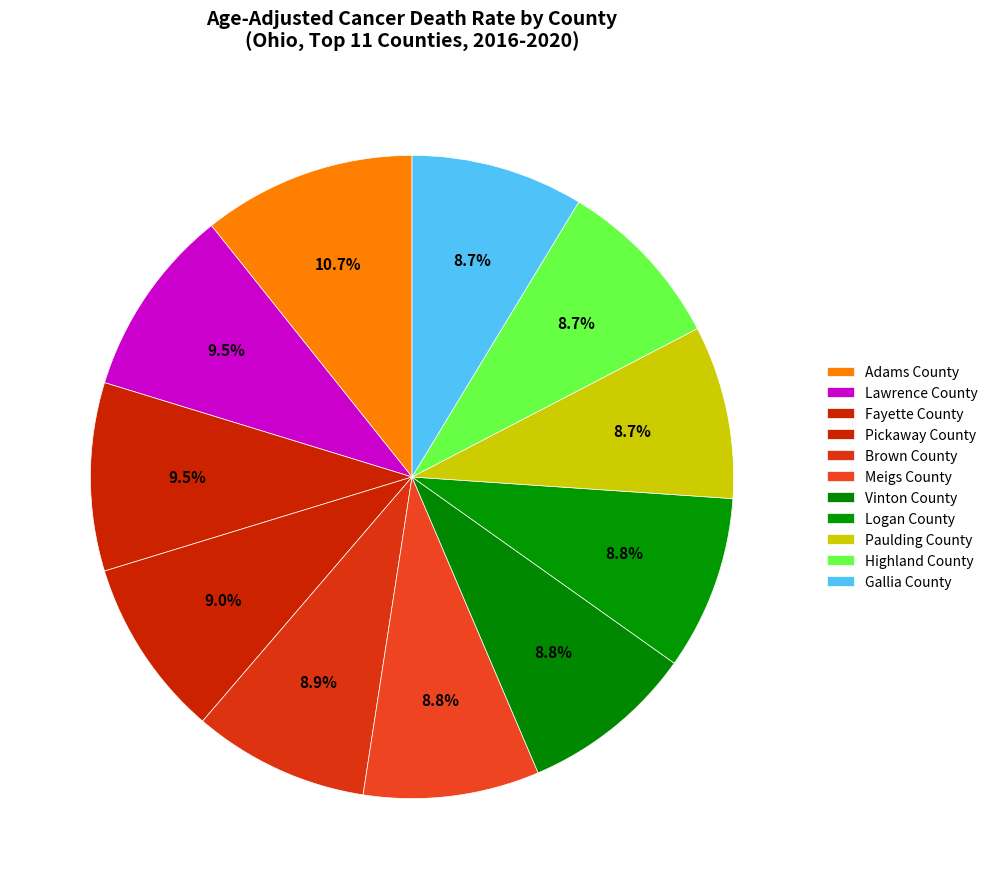

Does Meigs County account for over 50% of the chart?

No